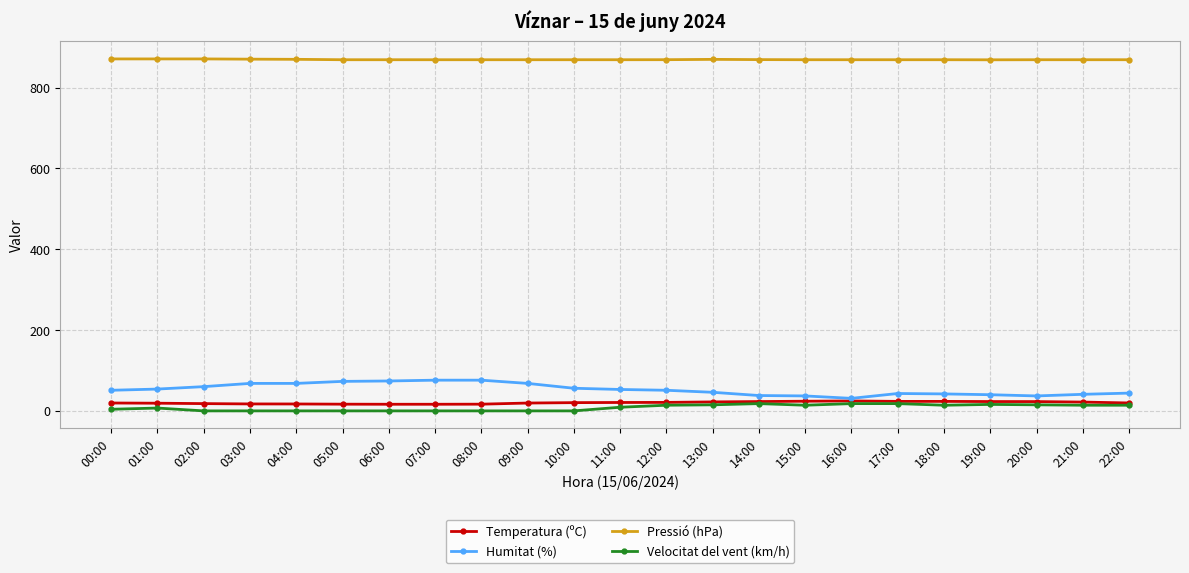

True or false: Pressió (hPa) and Velocitat del vent (km/h) intersect in this chart.

False